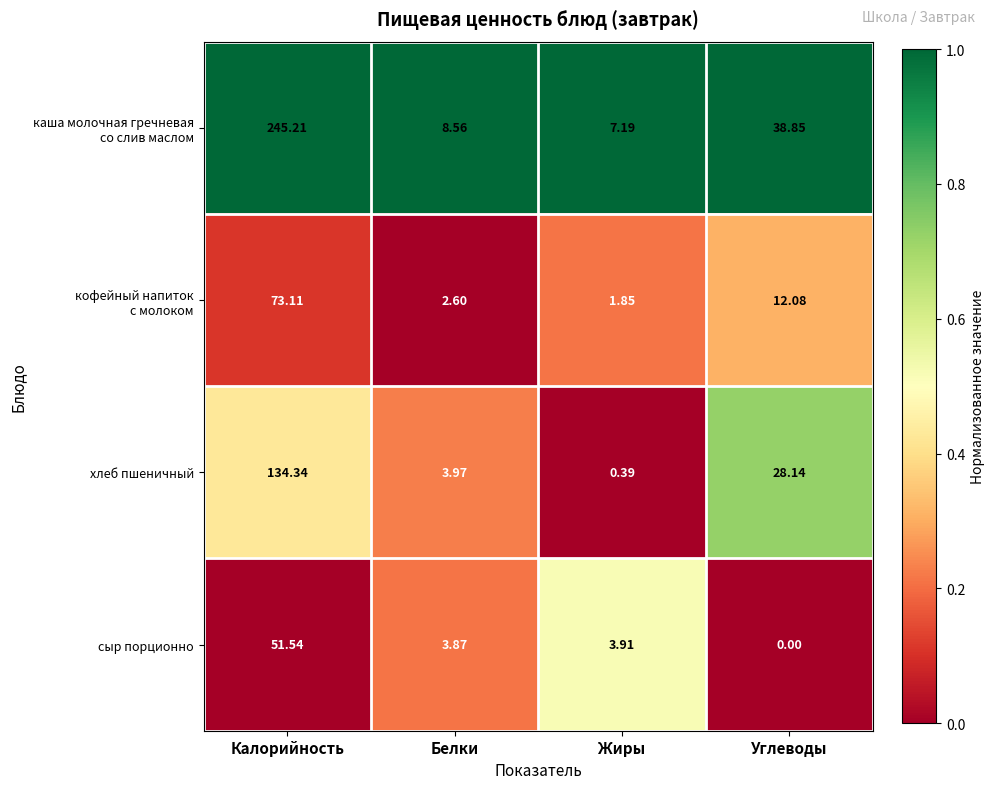

At which category is the sum across all series the highest?

Калорийность